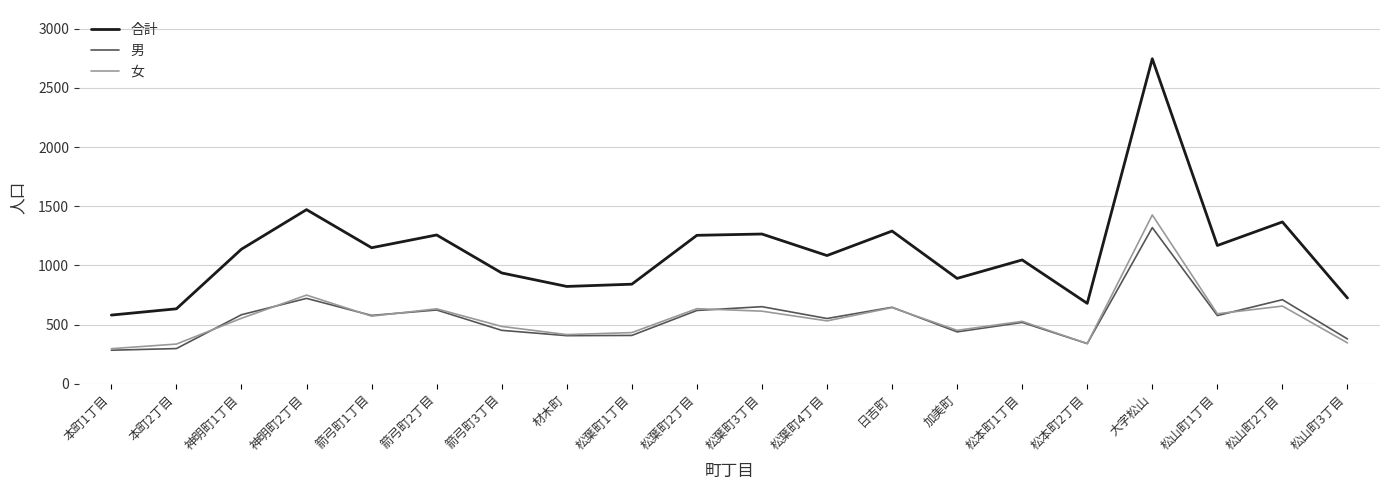

Is it true that 男 equals 624 at 箭弓町2丁目?

True